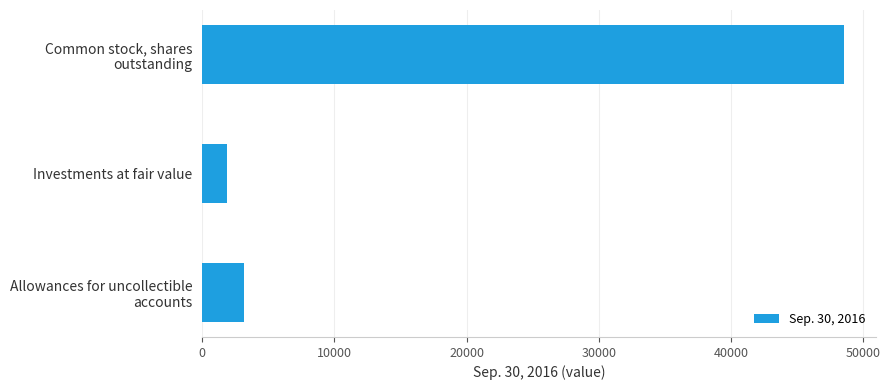

True or false: the data shows 1868 at Investments at fair value.

True